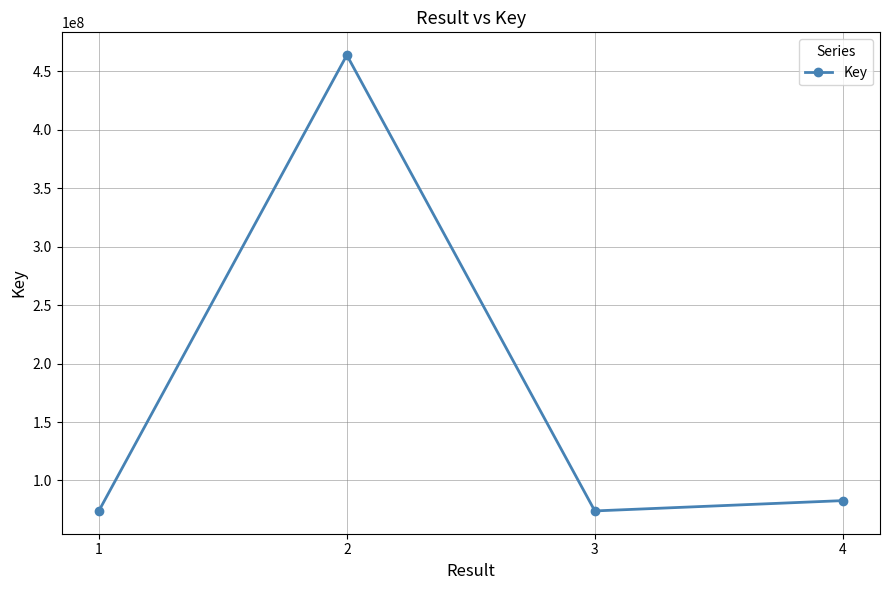

At which label does the data first exceed 82774187?

2